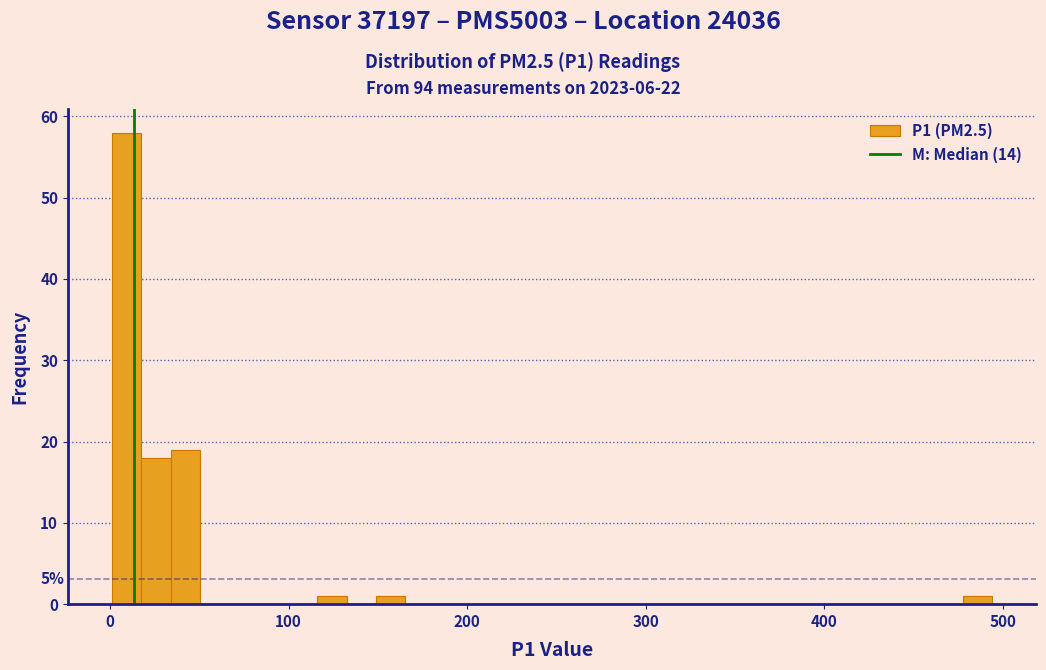

Read against the x-axis, roughly where is the centre of the tallest bar?

10